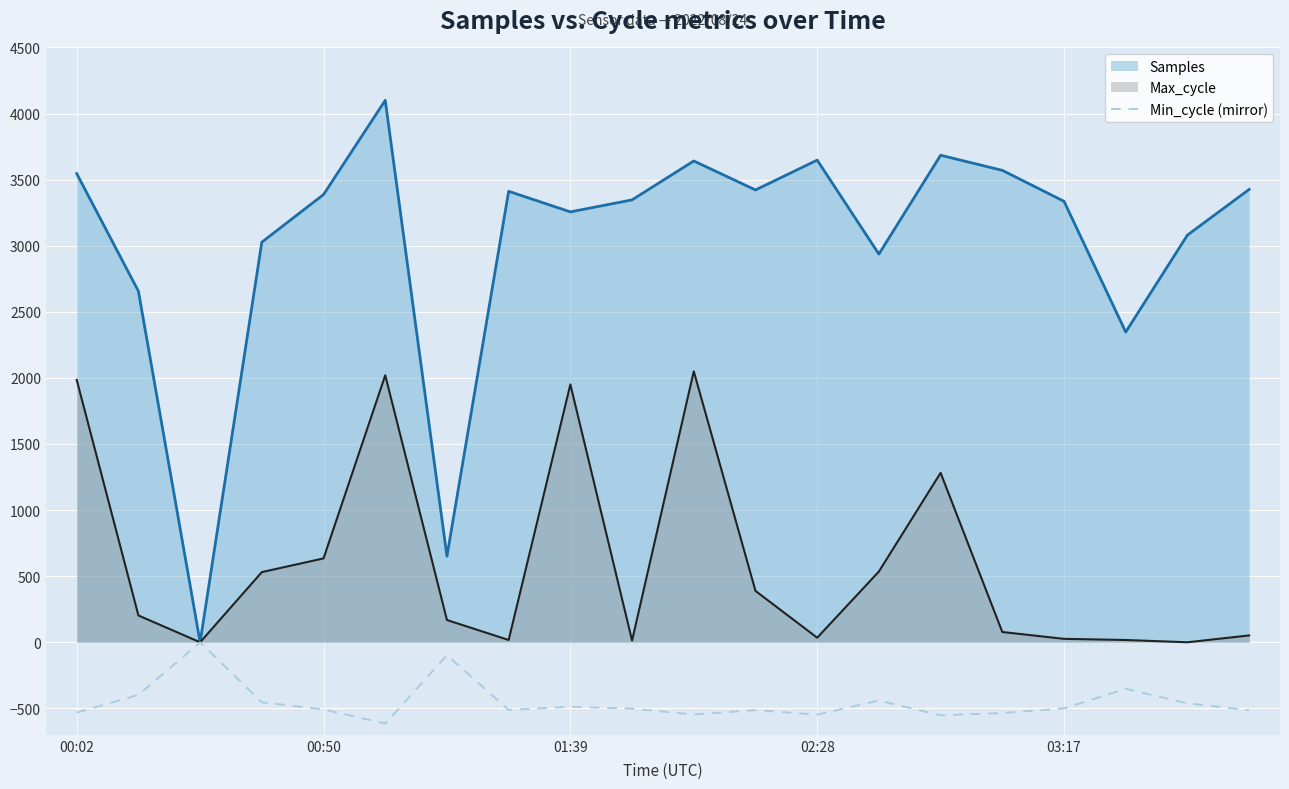

The value of Max_cycle at 01:39 is 1950.7. True or false?

True